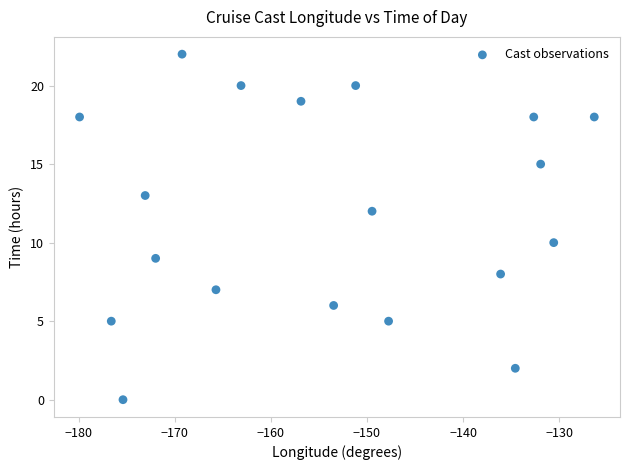

What is the range of Y values (max minus min)?

22